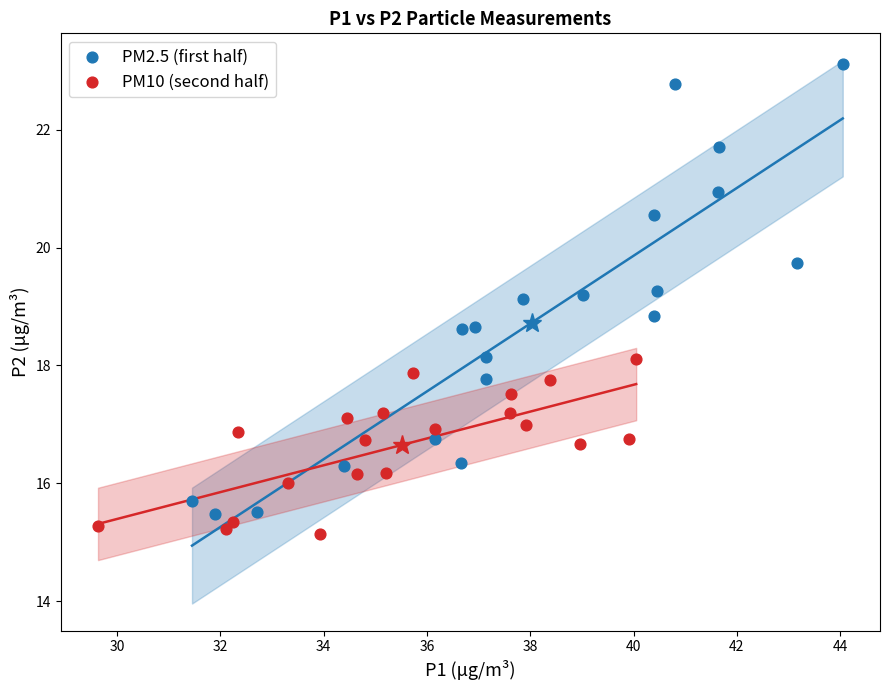

Which series reaches the maximum Y coordinate?

PM2.5 (first half)